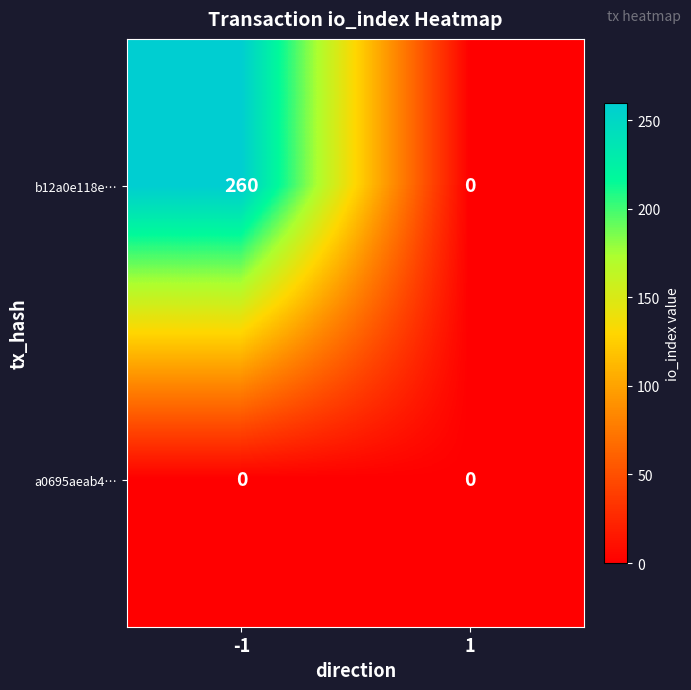

Which series changed the most between -1 and 1?

b12a0e118e…